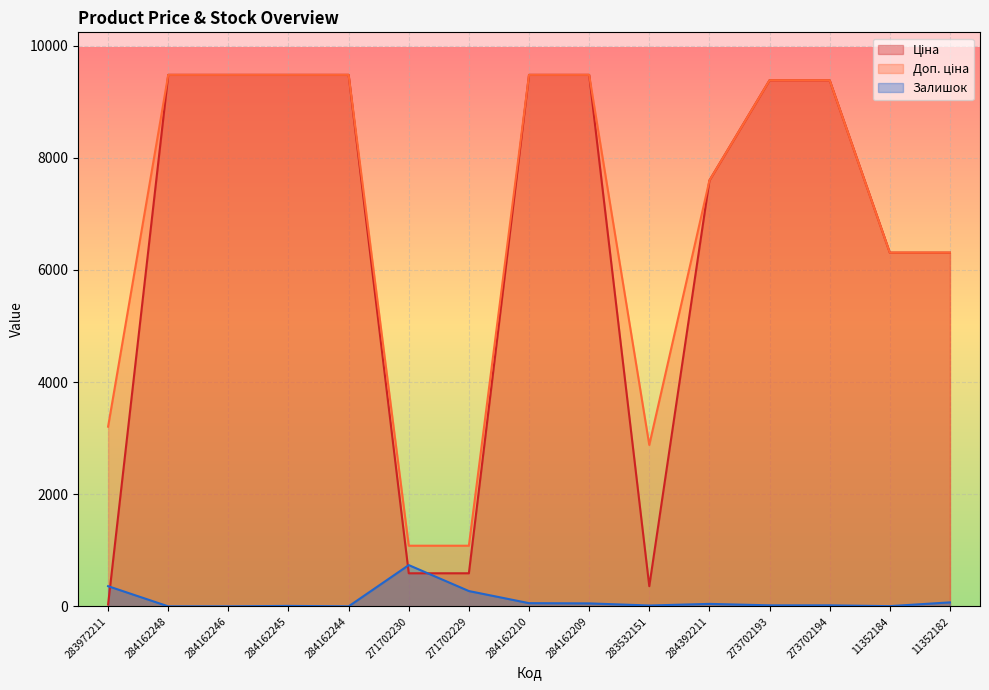

How many values in the Ціна series exceed 9383?

8